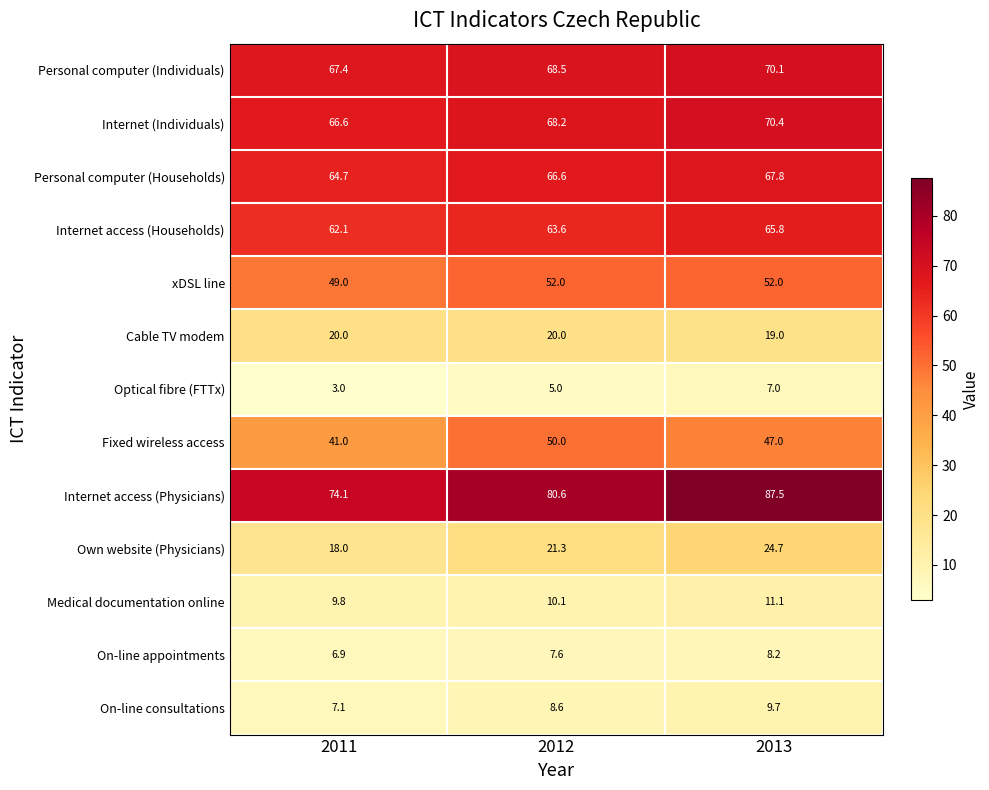

Between 2012 and 2013, which series saw the biggest shift?

Internet access (Physicians)